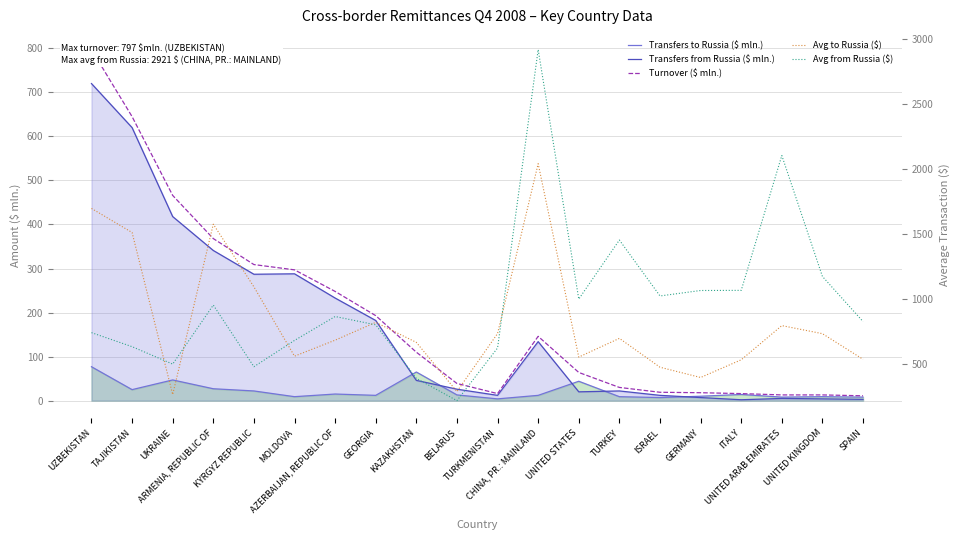

What is the sum of all Transfers from Russia ($ mln.) values?

3382